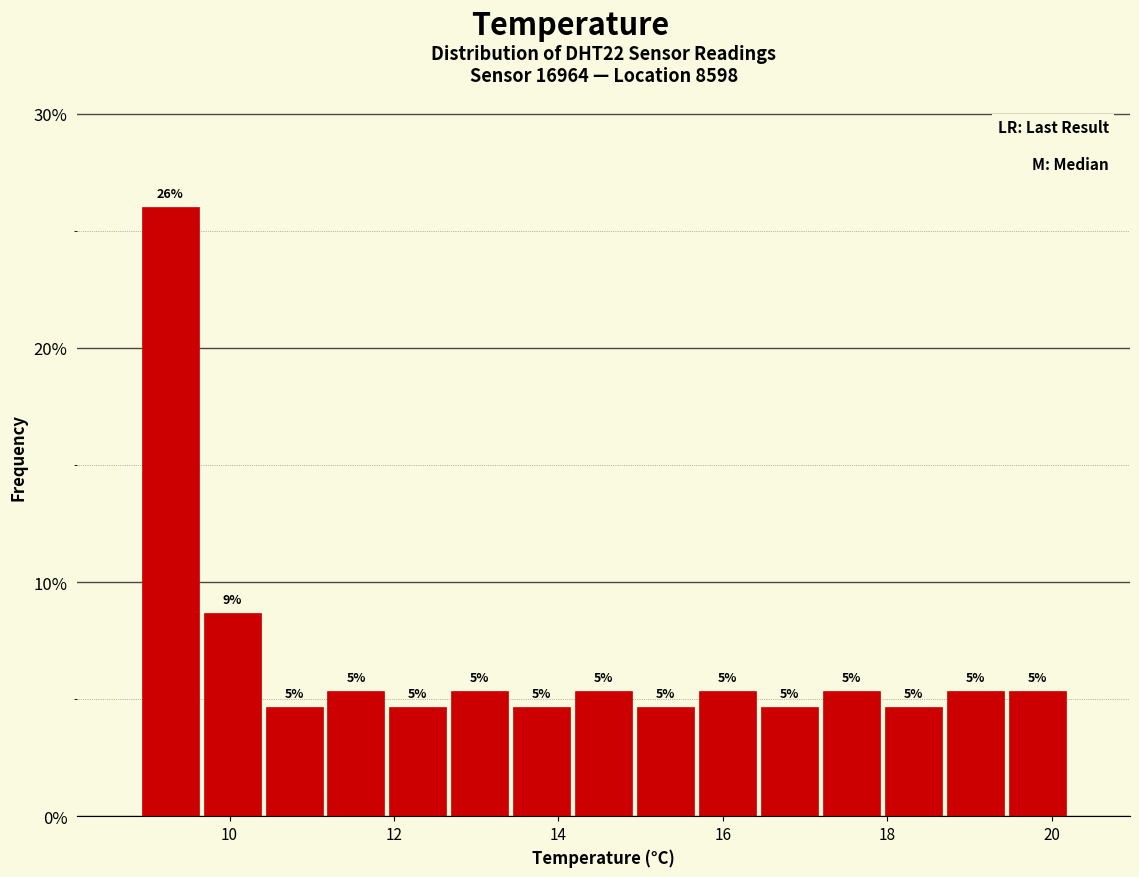

Around what value on the x-axis is the tallest bar? Give the approximate position of its centre, as read against the axis.

9.2